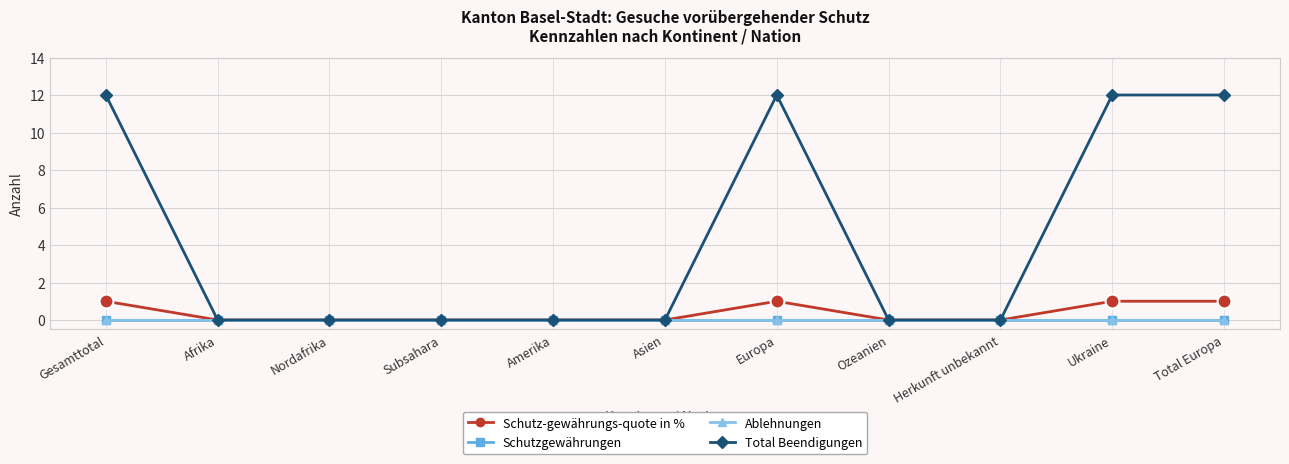

Is it true that Ablehnungen equals 0 at Ukraine?

True